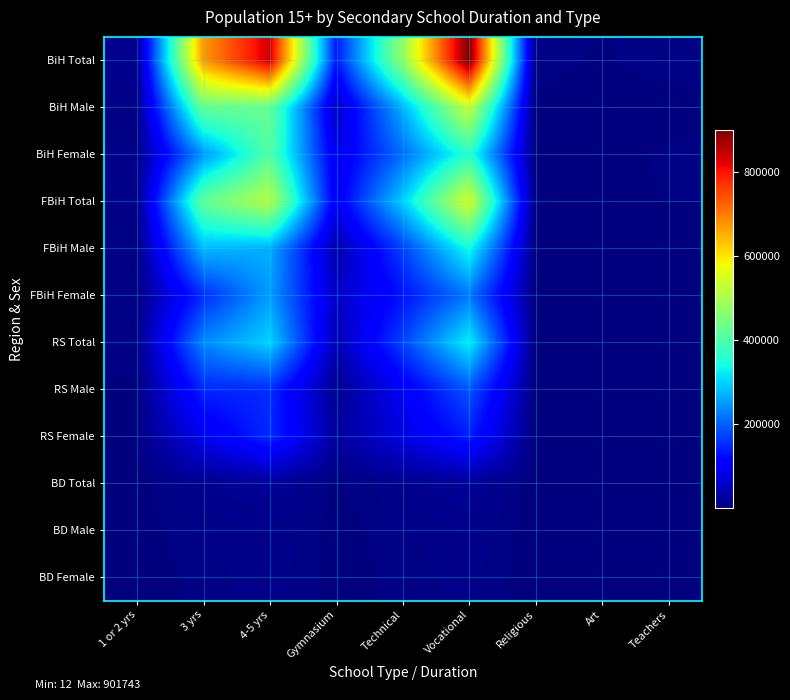

What is the spread (max minus min) of values at Technical?

473148